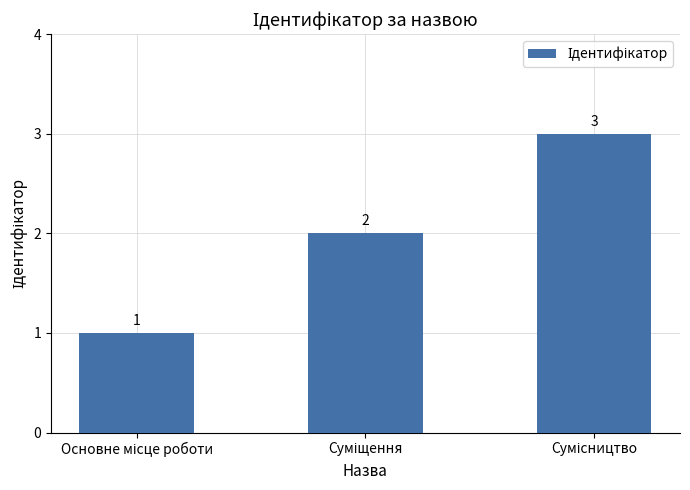

What is the value of the 2nd bar from the left?

2